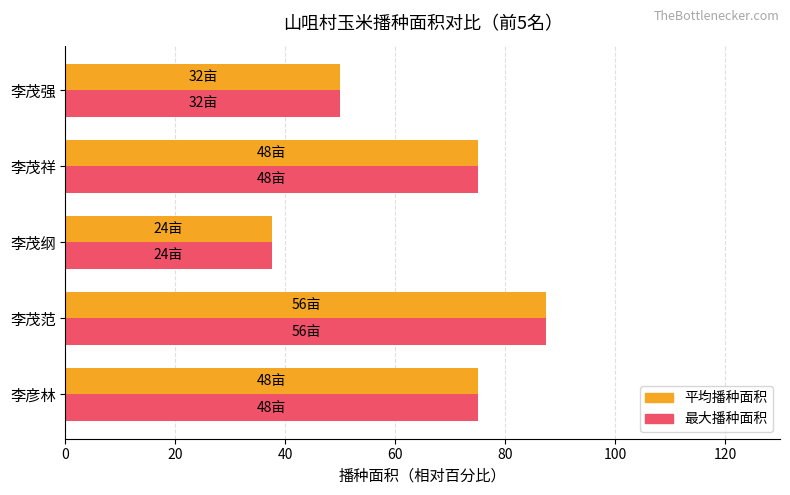

At which category is the sum across all series the highest?

李茂范